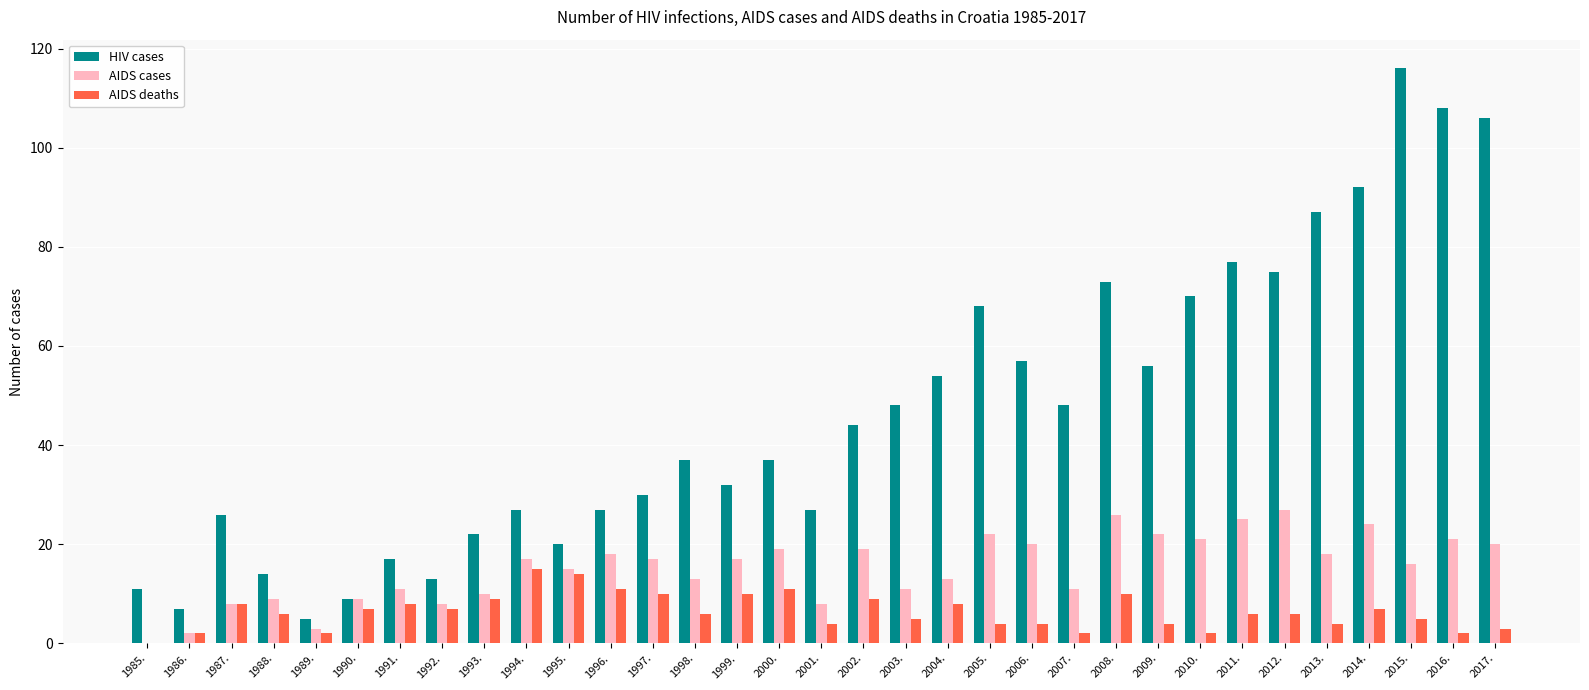

What is the highest value of the AIDS deaths series?

15